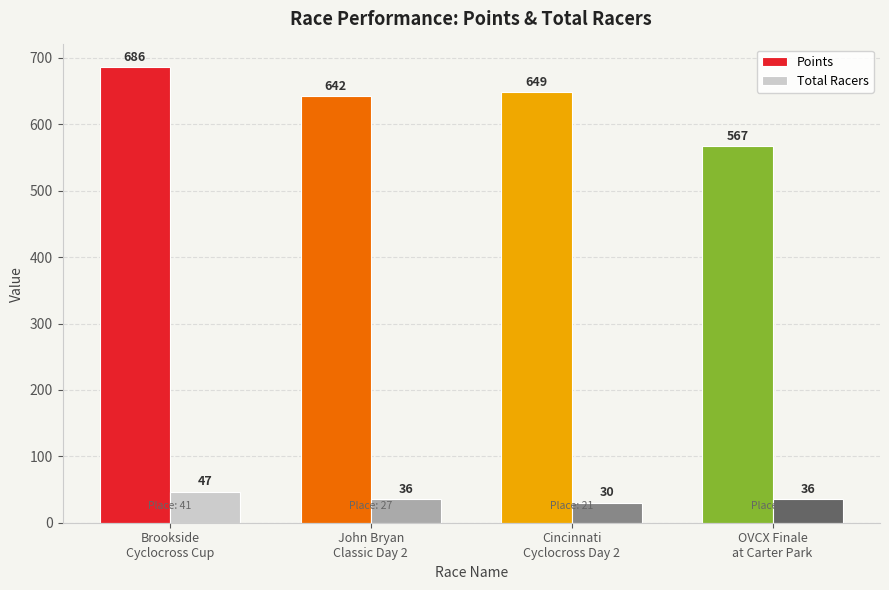

What is the highest value of the Points series?

686.1